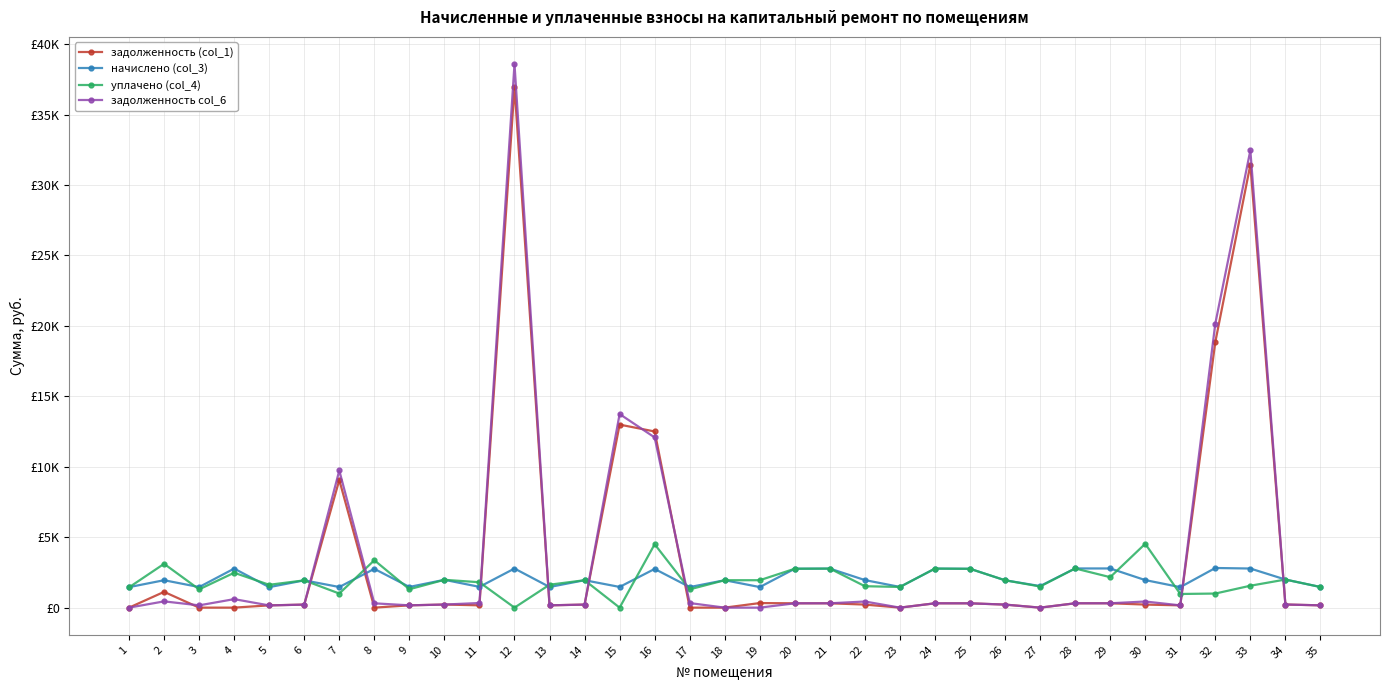

Is this an area chart (filled region under the line)?

No